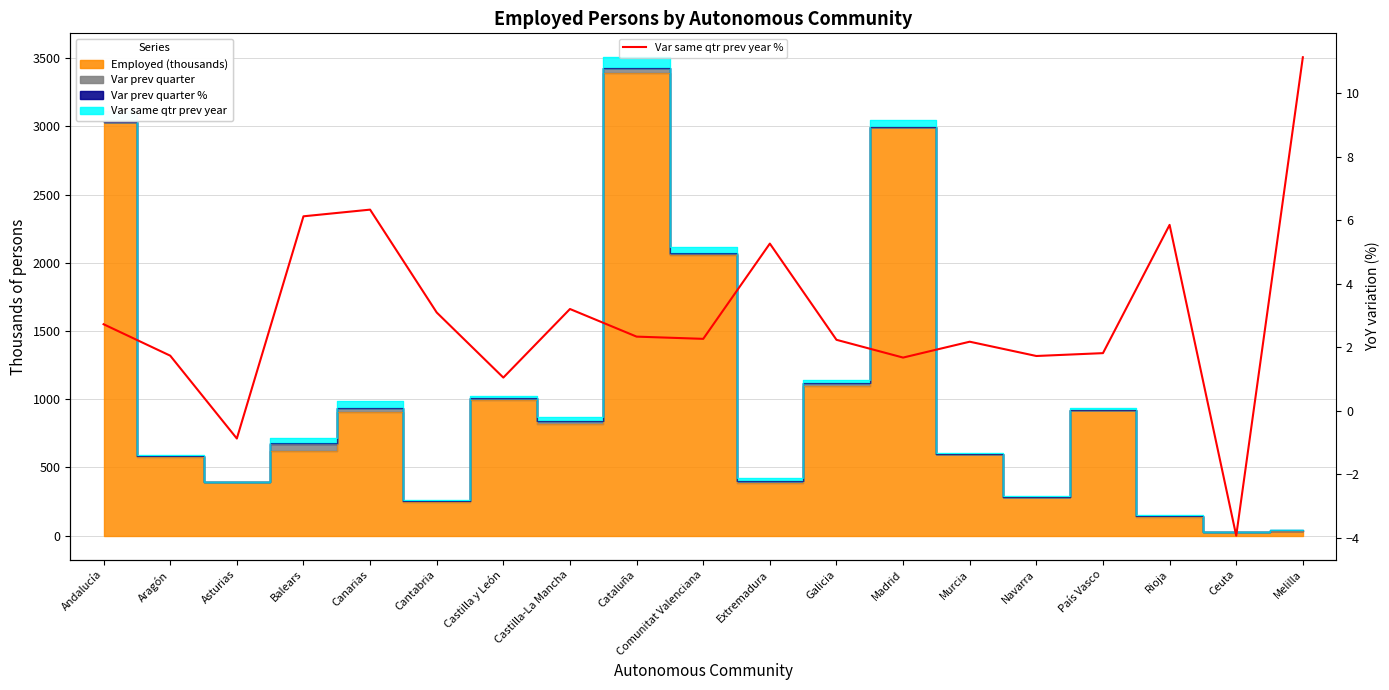

At which category does the data reach its first local peak?

Canarias